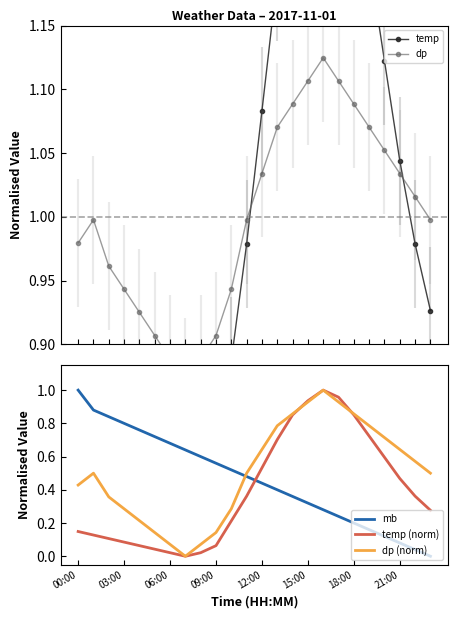

True or false: mb and temp (norm) intersect in this chart.

True